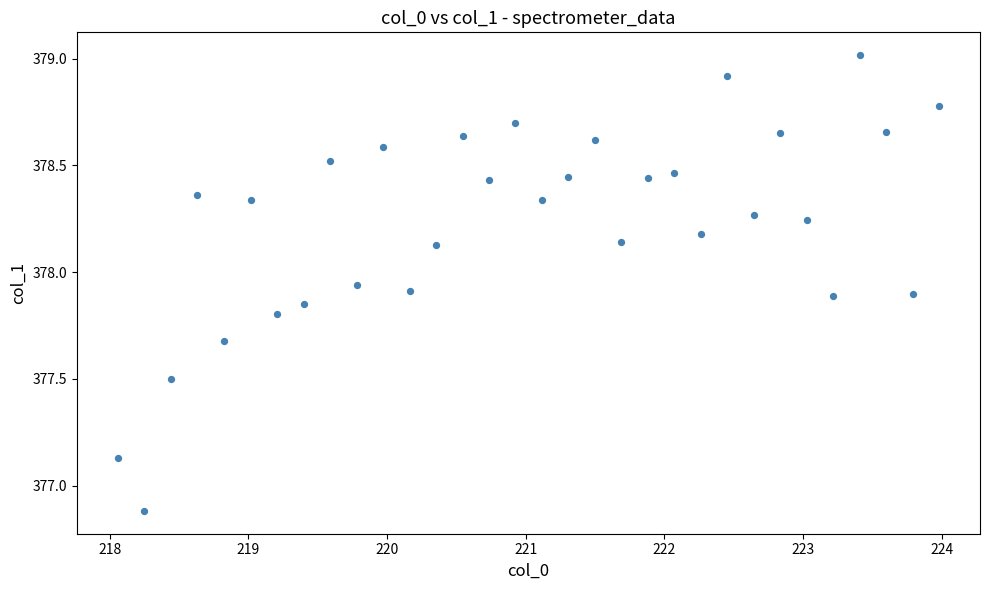

What is the range of Y values (max minus min)?

2.1